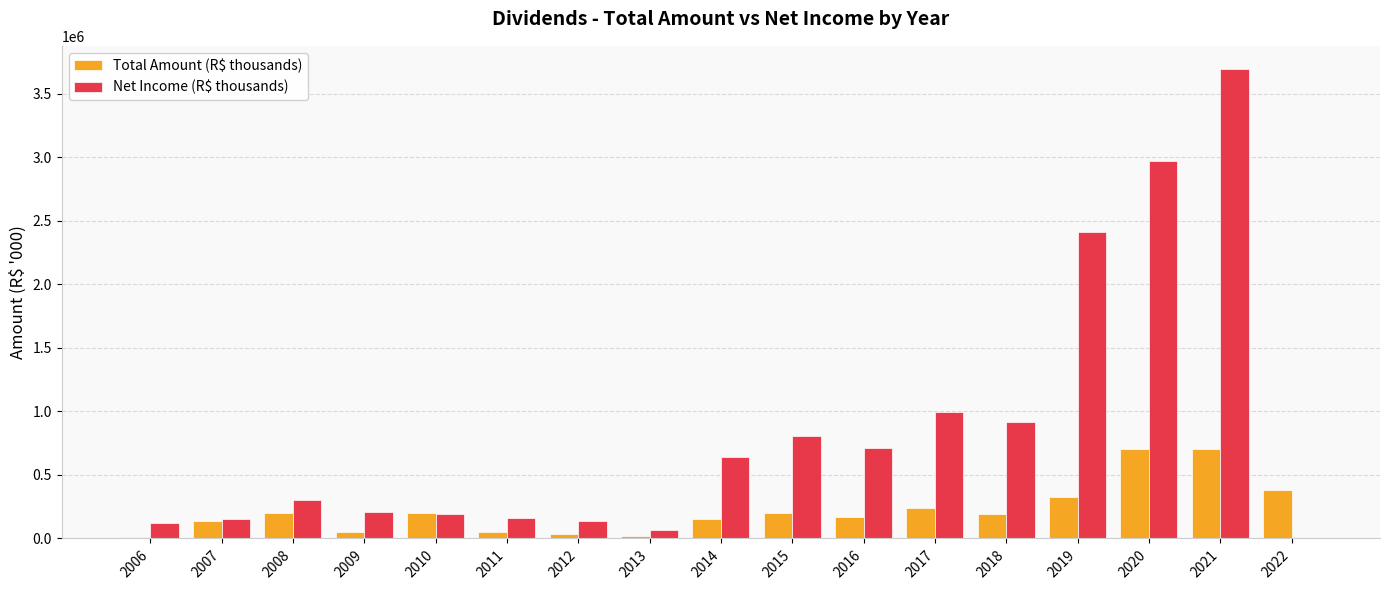

Which series has the largest range (max minus min)?

Net Income (R$ thousands)